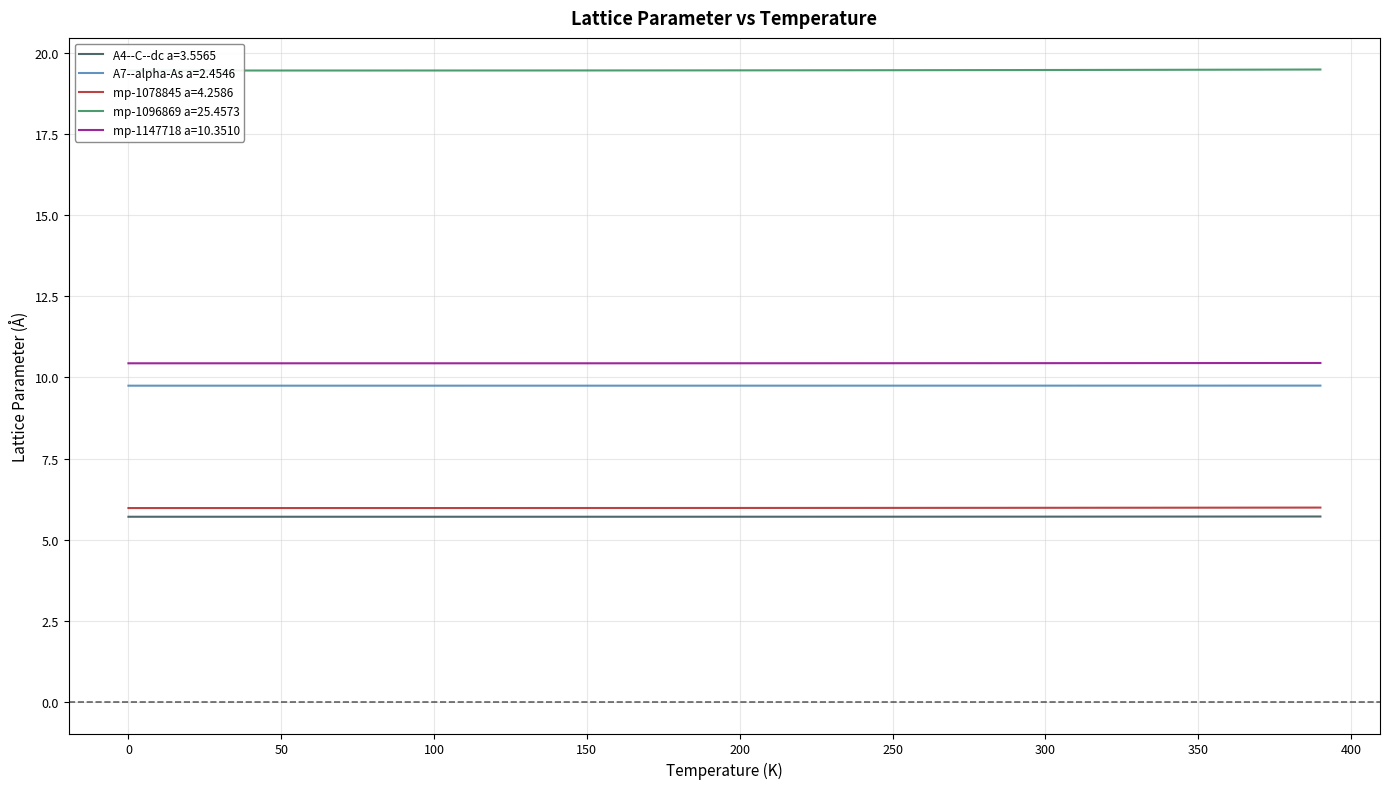

How many series are shown in this chart?

5